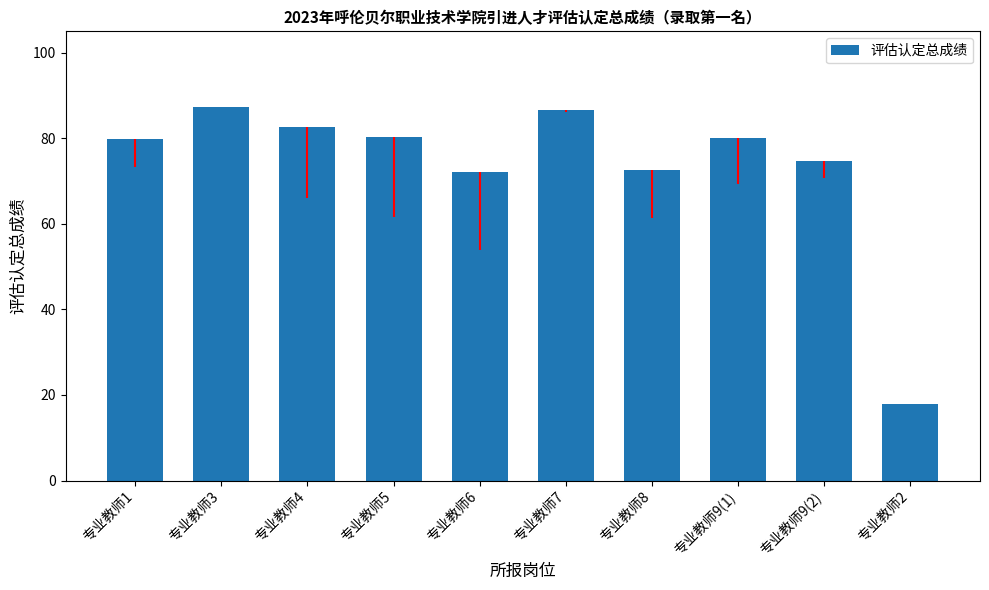

The chart shows a value of 109.7 at 专业教师1. True or false?

False